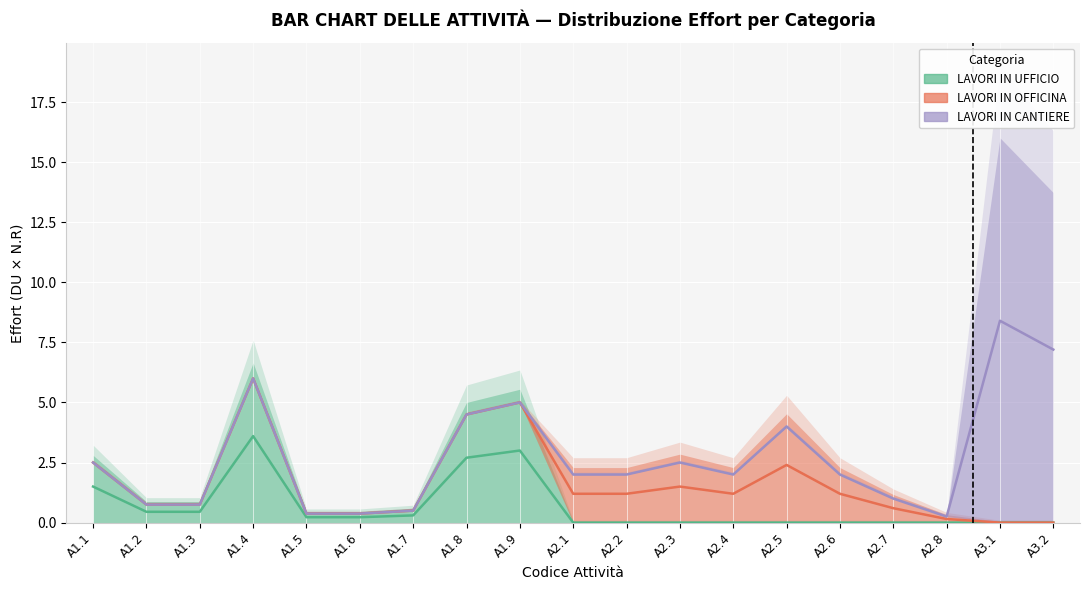

What position from the left is A2.5?

14